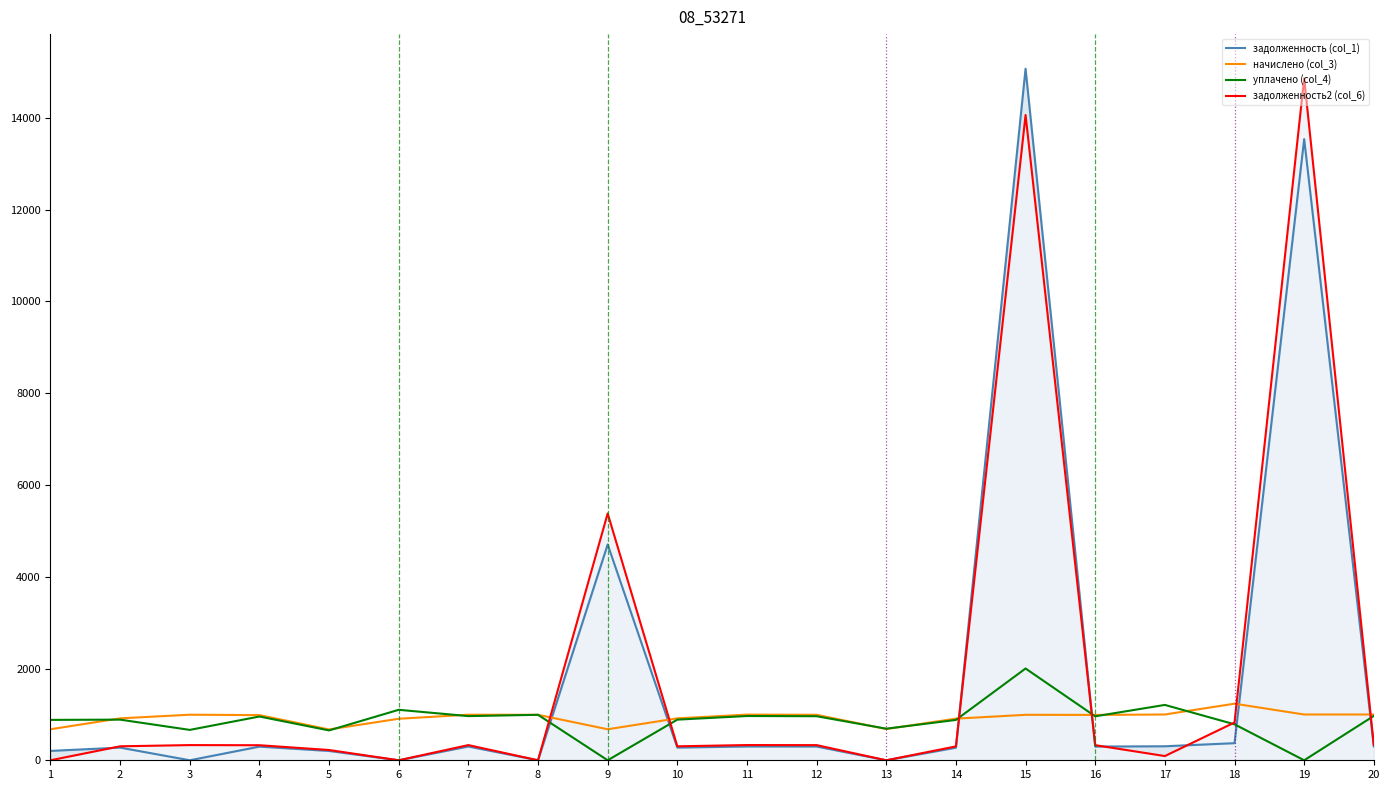

Reading right to left, what are all the values shown in this chart?

задолженность (col_1): 20=301.7	19=13536.8	18=373.0	17=305.3	16=299.0	15=15071.5	14=274.4	13=0.0	12=299.7	11=301.0	10=276.4	9=4702.6	8=0.0	7=300.4	6=0.0	5=203.1	4=297.7	3=0.0	2=276.4	1=204.3
начислено (col_3): 20=997.5	19=997.5	18=1233.1	17=997.5	16=988.7	15=990.9	14=907.2	13=680.4	12=990.9	11=995.3	10=913.8	9=676.0	8=990.9	7=993.1	6=905.0	5=671.6	4=984.3	3=993.1	2=913.8	1=676.0
уплачено (col_4): 20=966.7	19=0.0	18=784.0	17=1206.3	16=958.2	15=2000.0	14=879.2	13=688.4	12=960.3	11=964.6	10=885.6	9=0.0	8=990.9	7=962.4	6=1100.0	5=650.9	4=953.9	3=662.1	2=885.6	1=880.4
задолженность2 (col_6): 20=332.5	19=14859.8	18=823.5	17=92.2	16=329.6	15=14062.4	14=302.4	13=0.0	12=330.3	11=331.8	10=304.6	9=5378.6	8=0.0	7=331.0	6=0.0	5=223.9	4=328.1	3=331.0	2=304.6	1=0.0